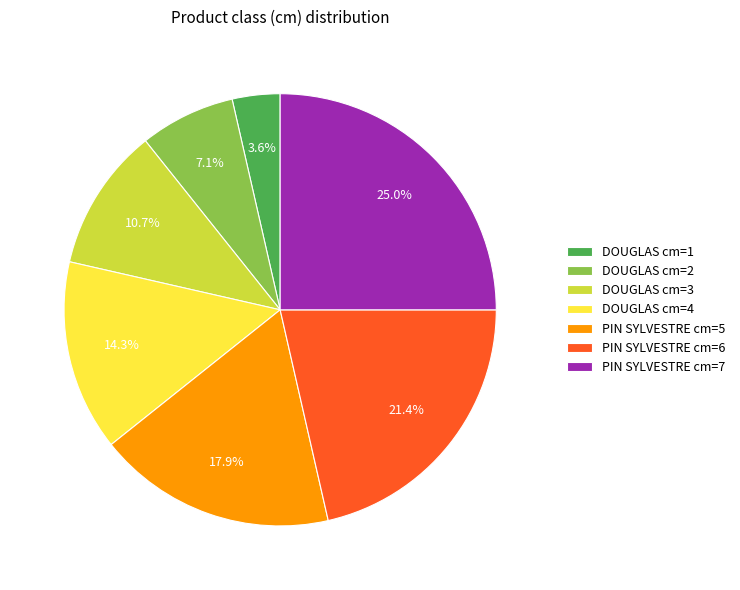

Is there any slice that represents more than half of the pie?

No